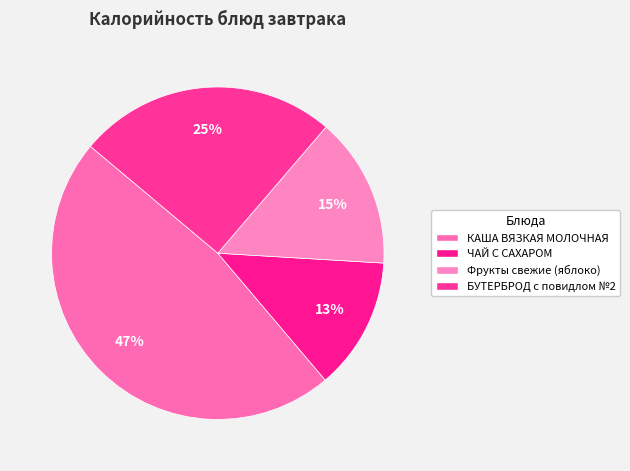

Which category has the biggest portion of the pie?

КАША ВЯЗКАЯ МОЛОЧНАЯ